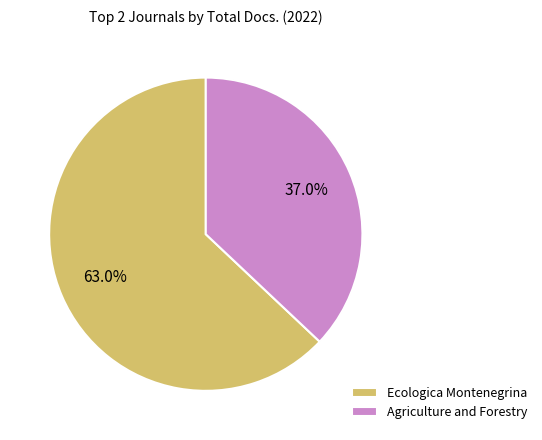

To the nearest percent, what percentage of the pie is Agriculture and Forestry?

37%